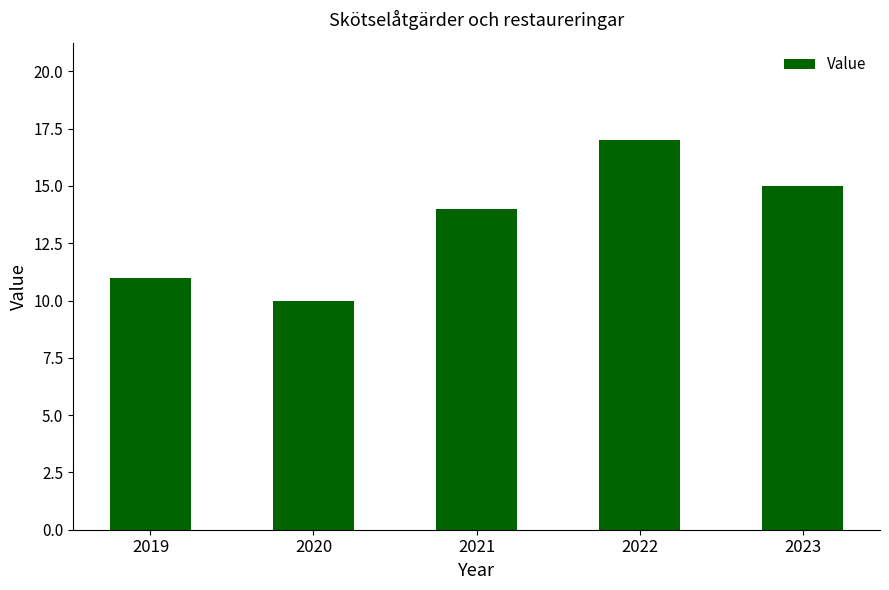

True or false: the data shows 15 at 2019.

False